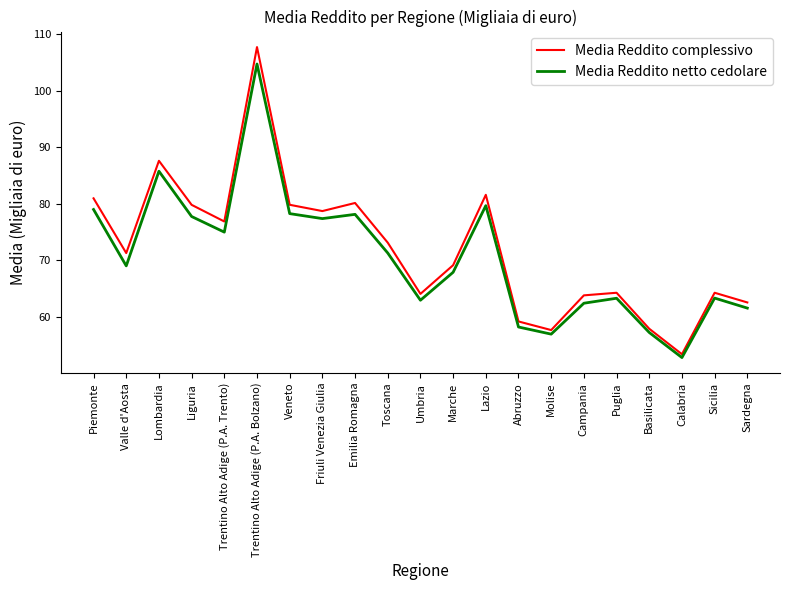

True or false: Media Reddito netto cedolare has more than 0 points higher than both neighbors.

True